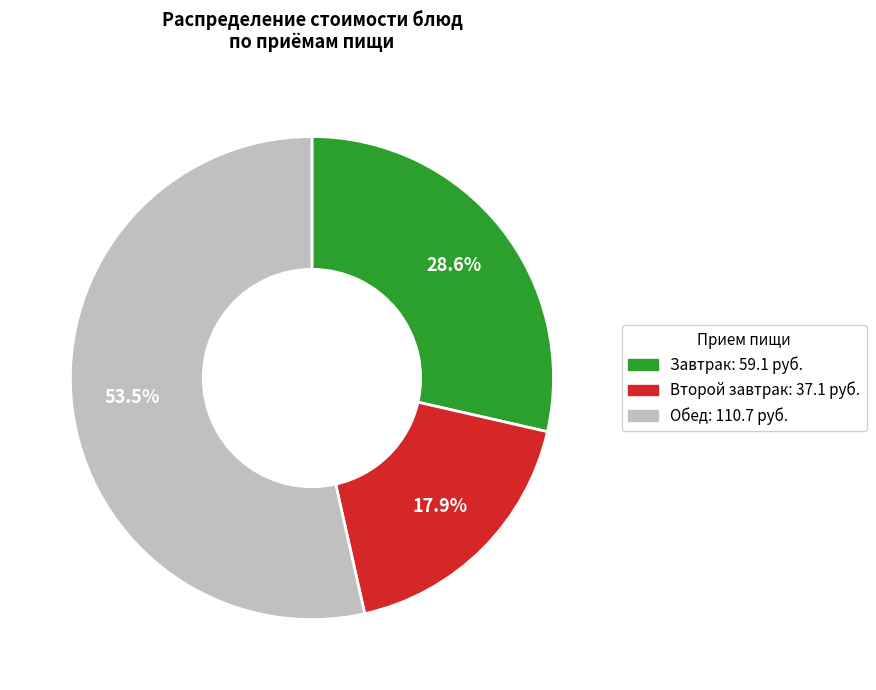

Is there any slice that represents more than half of the pie?

Yes